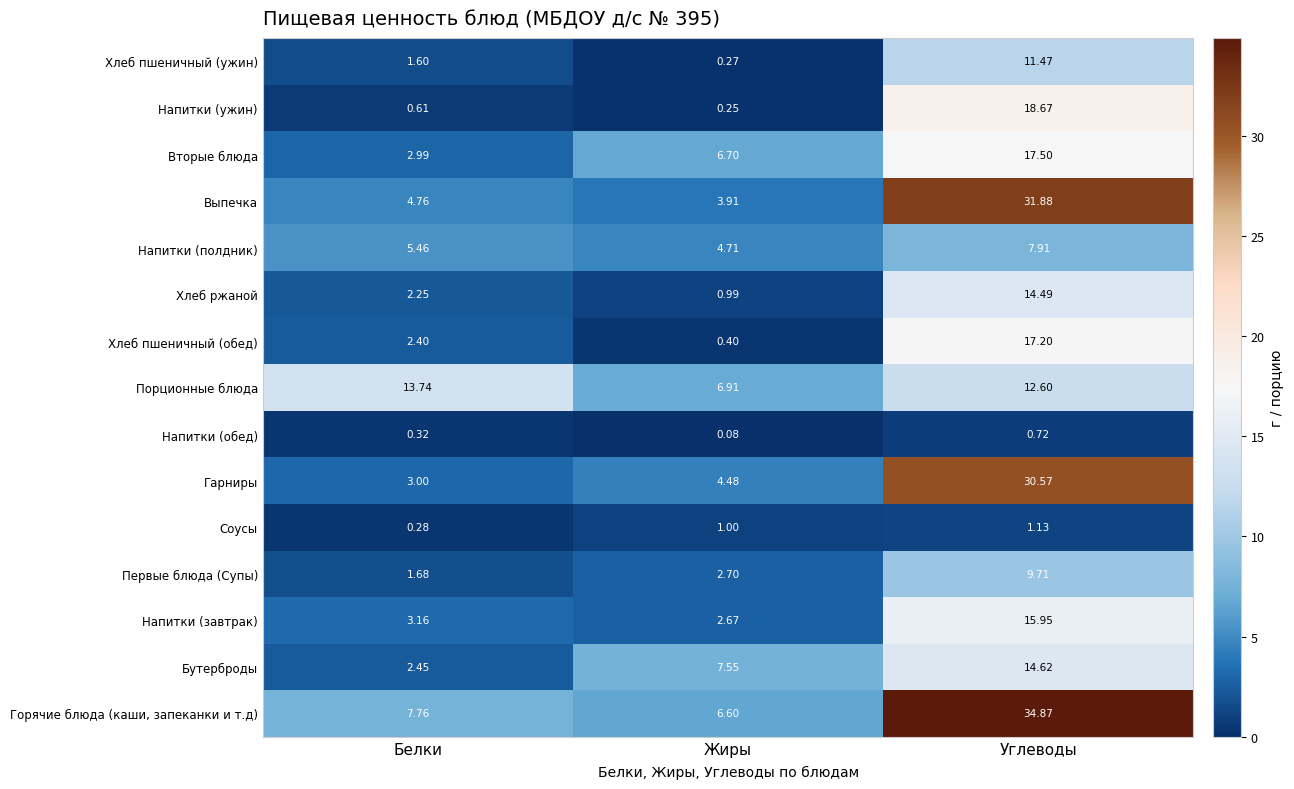

At which category is the sum across all series the highest?

Углеводы